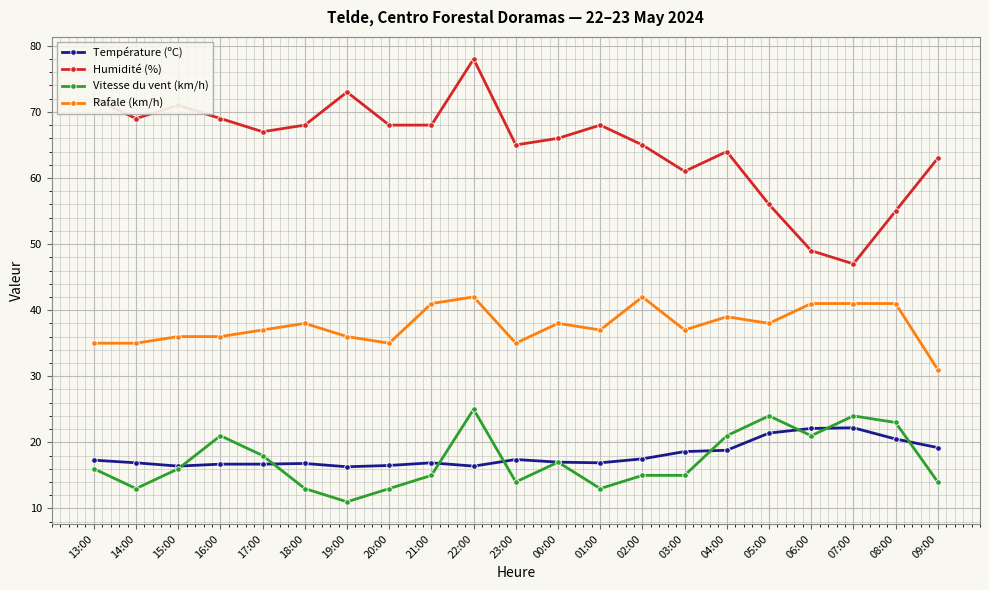

How many interior local peaks does the Humidité (%) series have?

5